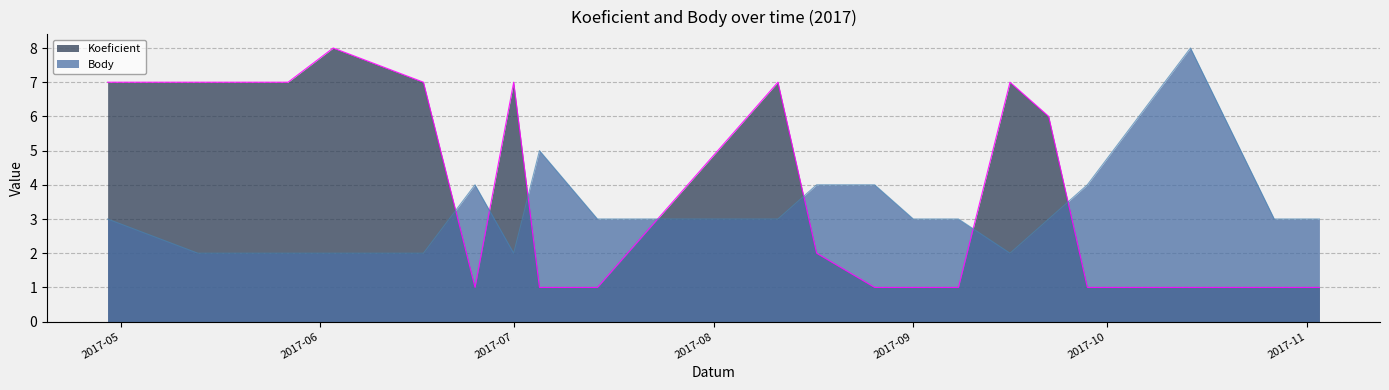

What is the sum of the Body values at 2017-09-22 and 2017-08-17?

7